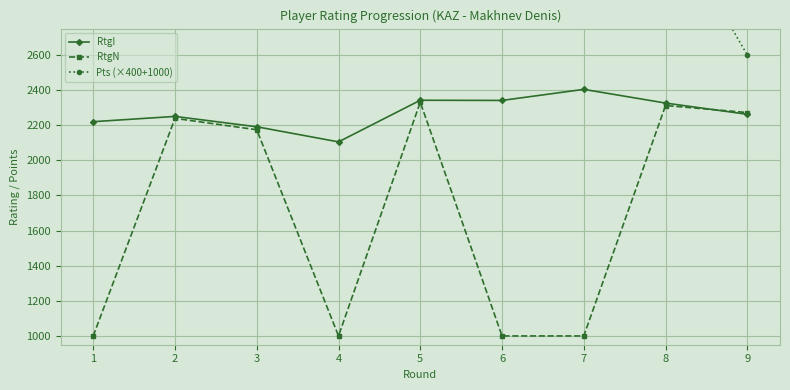

In Pts (×400+1000), how many points are higher than both neighbors (excluding endpoints)?

1